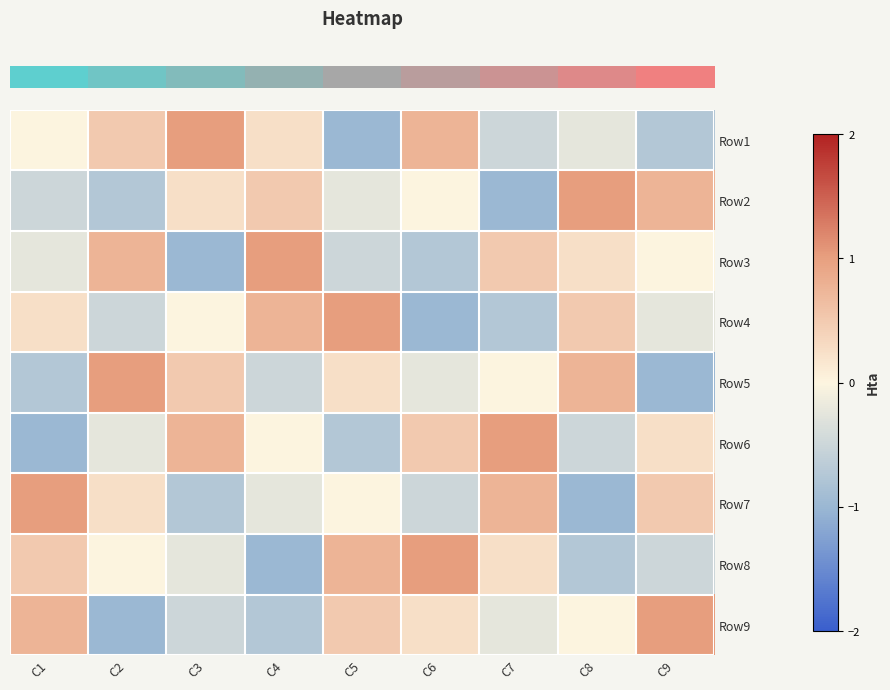

What is the minimum value shown in the chart?

-1.0